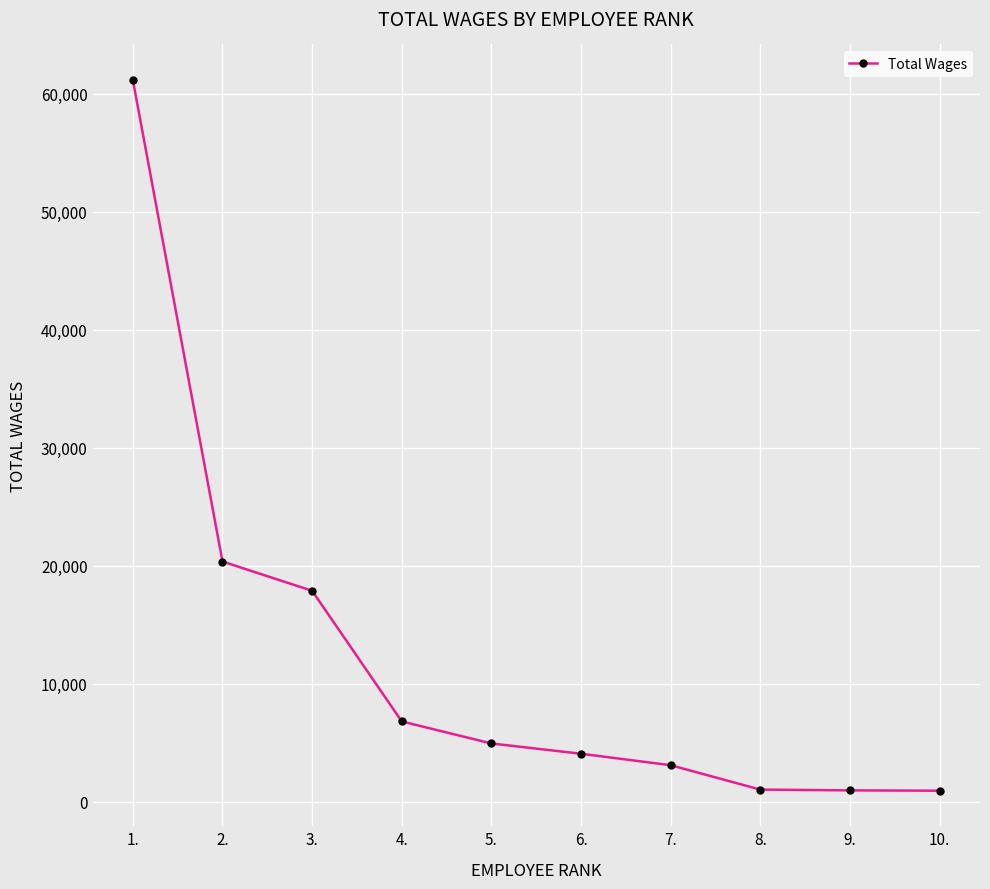

What is the change in value from 6. to 7.?

-972